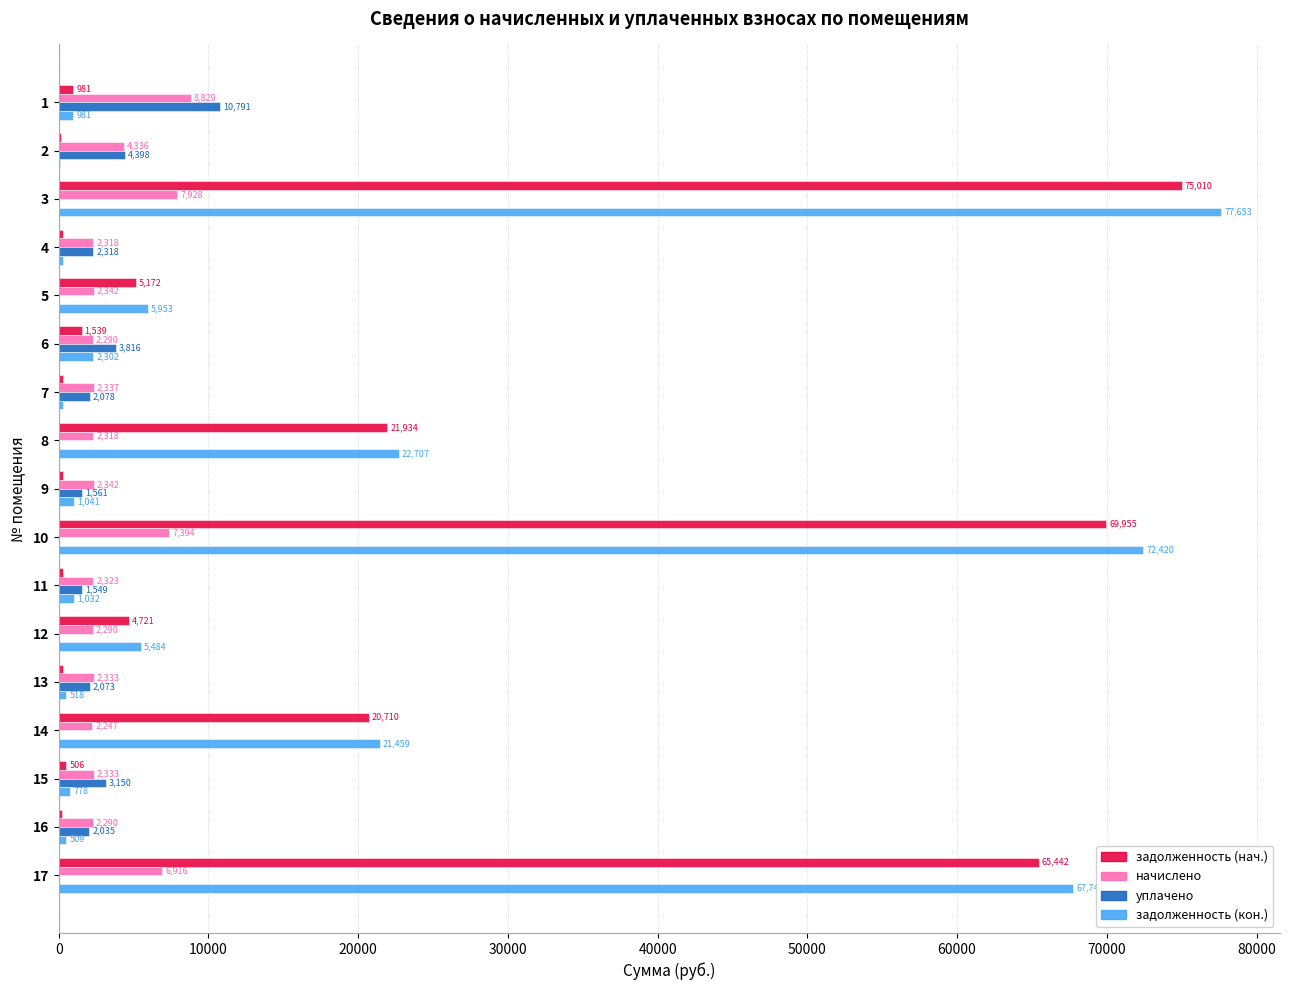

Count the number of data series in this chart.

4